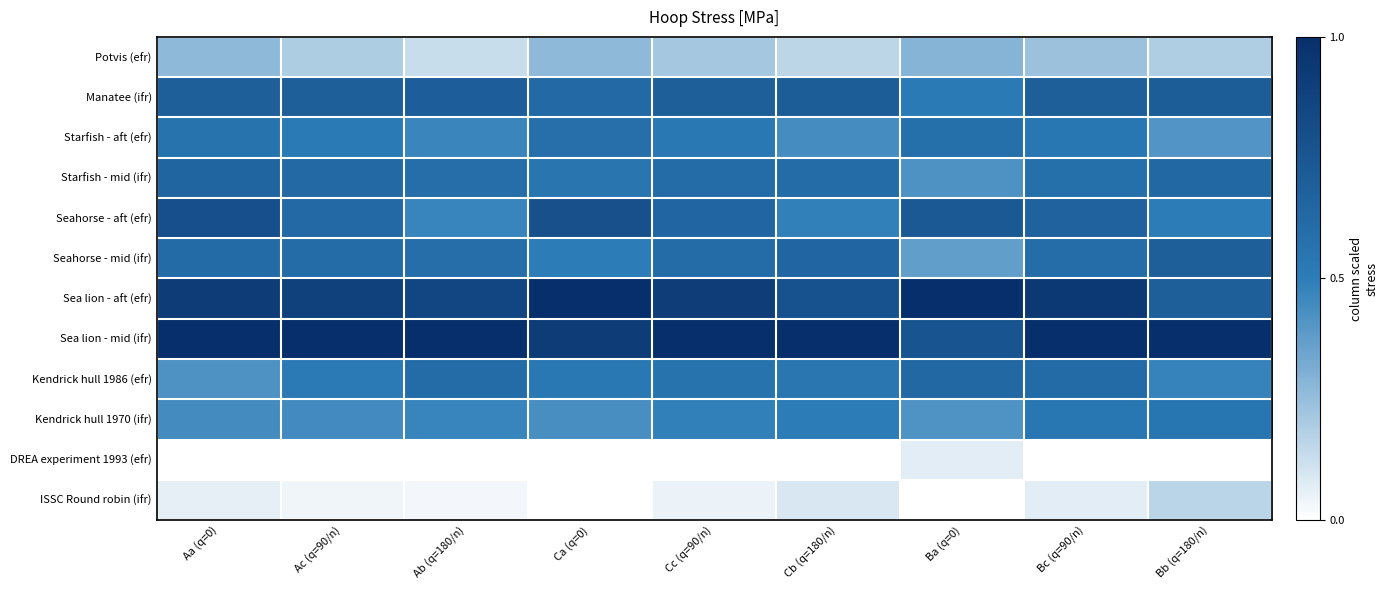

Which has a higher value, Cb (q=180/n) or Aa (q=0)?

Aa (q=0)